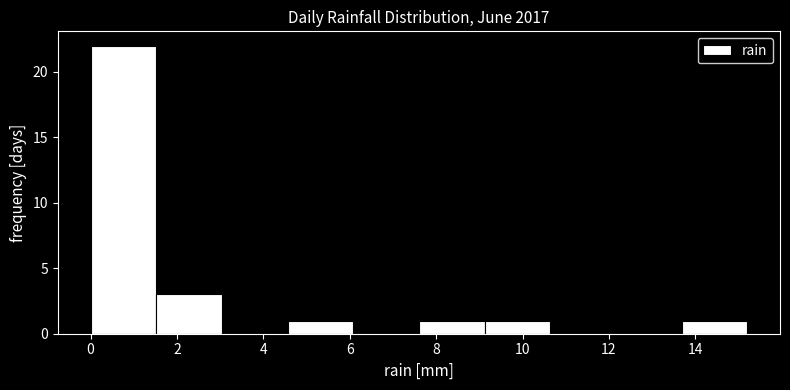

Reading left to right, transcribe this chart: for each bar, give the range it covers on the x-axis and its height. Neither the bar edges nor the heights are printed on the chart, so give them approximately, as read against the axes.

0.00 to 1.52: 22
1.52 to 3.04: 3
3.04 to 4.56: 0
4.56 to 6.08: 1
6.08 to 7.60: 0
7.60 to 9.12: 1
9.12 to 10.64: 1
10.64 to 12.16: 0
12.16 to 13.68: 0
13.68 to 15.20: 1